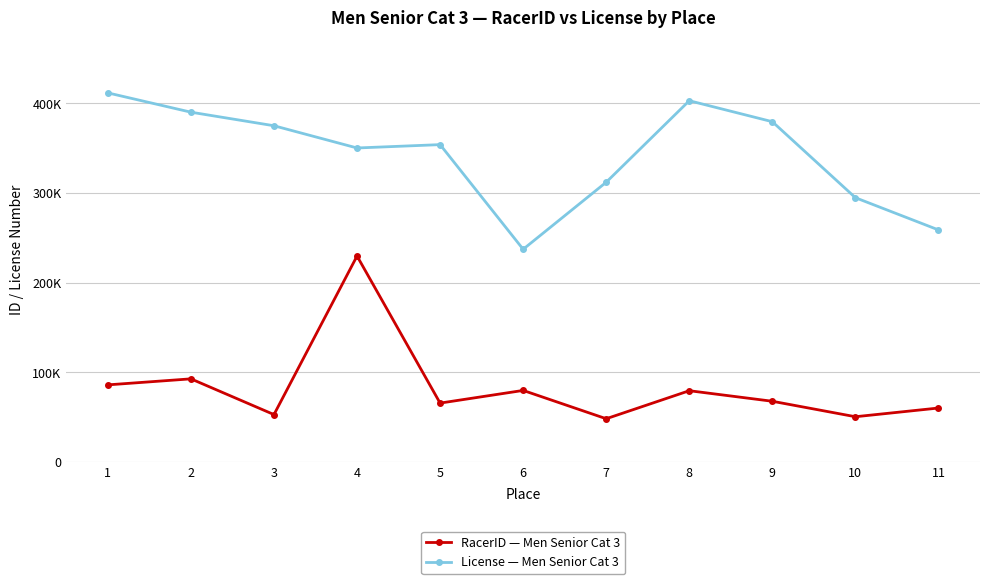

What are all the series names shown in the legend?

RacerID — Men Senior Cat 3, License — Men Senior Cat 3